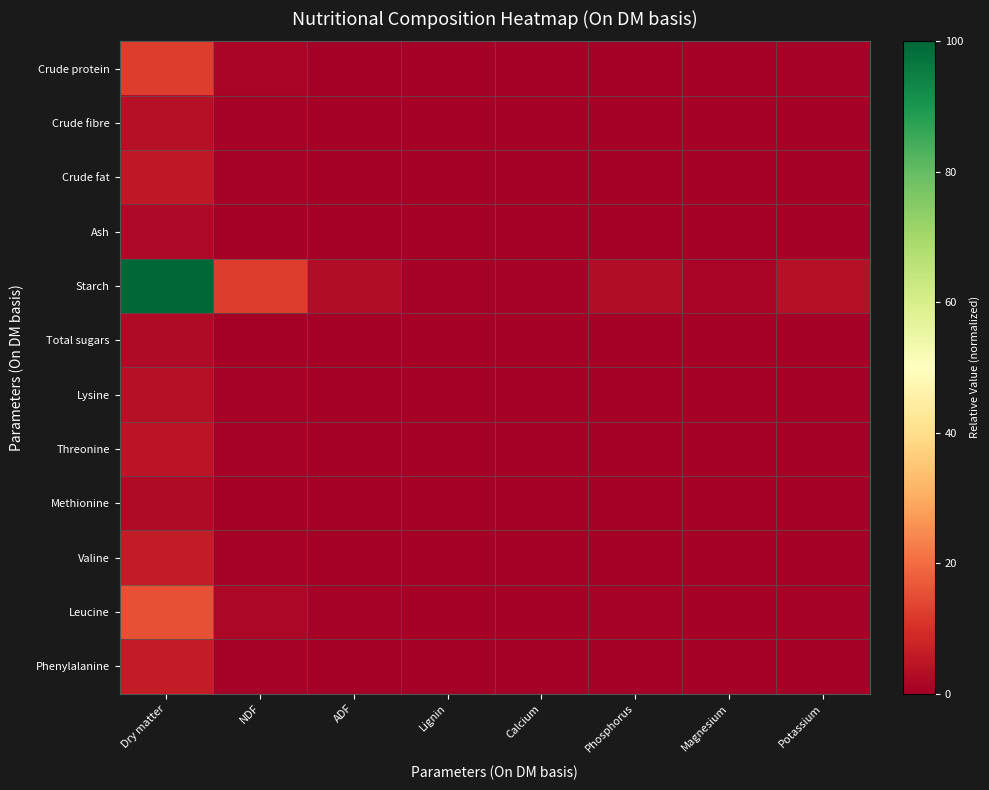

Reading left to right, list all the values displayed in this chart.

Crude protein: Dry matter=12.5	NDF=1.5	ADF=0.4	Lignin=0.1	Calcium=0.1	Phosphorus=0.4	Magnesium=0.1	Potassium=0.5
Crude fibre: Dry matter=3.5	NDF=0.4	ADF=0.1	Lignin=0.0	Calcium=0.0	Phosphorus=0.1	Magnesium=0.0	Potassium=0.1
Crude fat: Dry matter=5.3	NDF=0.6	ADF=0.2	Lignin=0.0	Calcium=0.0	Phosphorus=0.2	Magnesium=0.1	Potassium=0.2
Ash: Dry matter=2.2	NDF=0.3	ADF=0.1	Lignin=0.0	Calcium=0.0	Phosphorus=0.1	Magnesium=0.0	Potassium=0.1
Starch: Dry matter=100.0	NDF=12.4	ADF=3.1	Lignin=0.6	Calcium=0.5	Phosphorus=3.1	Magnesium=1.2	Potassium=3.8
Total sugars: Dry matter=2.7	NDF=0.3	ADF=0.1	Lignin=0.0	Calcium=0.0	Phosphorus=0.1	Magnesium=0.0	Potassium=0.1
Lysine: Dry matter=3.8	NDF=0.5	ADF=0.1	Lignin=0.0	Calcium=0.0	Phosphorus=0.1	Magnesium=0.0	Potassium=0.1
Threonine: Dry matter=4.6	NDF=0.6	ADF=0.1	Lignin=0.0	Calcium=0.0	Phosphorus=0.1	Magnesium=0.0	Potassium=0.2
Methionine: Dry matter=2.6	NDF=0.3	ADF=0.1	Lignin=0.0	Calcium=0.0	Phosphorus=0.1	Magnesium=0.0	Potassium=0.1
Valine: Dry matter=6.2	NDF=0.8	ADF=0.2	Lignin=0.0	Calcium=0.0	Phosphorus=0.2	Magnesium=0.1	Potassium=0.2
Leucine: Dry matter=15.5	NDF=1.9	ADF=0.5	Lignin=0.1	Calcium=0.1	Phosphorus=0.5	Magnesium=0.2	Potassium=0.6
Phenylalanine: Dry matter=6.1	NDF=0.7	ADF=0.2	Lignin=0.0	Calcium=0.0	Phosphorus=0.2	Magnesium=0.1	Potassium=0.2